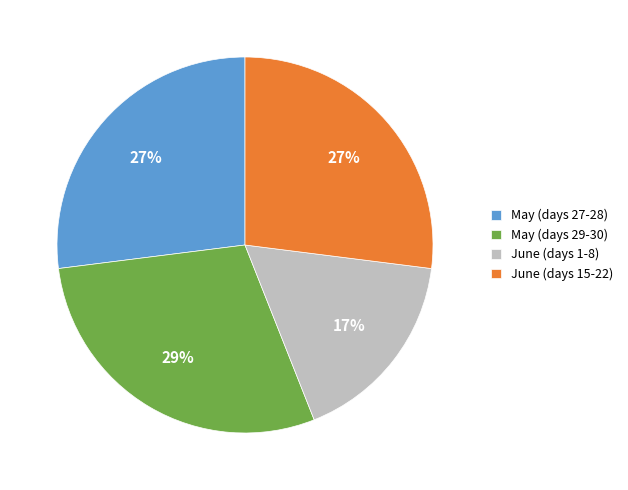

To the nearest percent, what percentage of the pie is May (days 29-30)?

29%